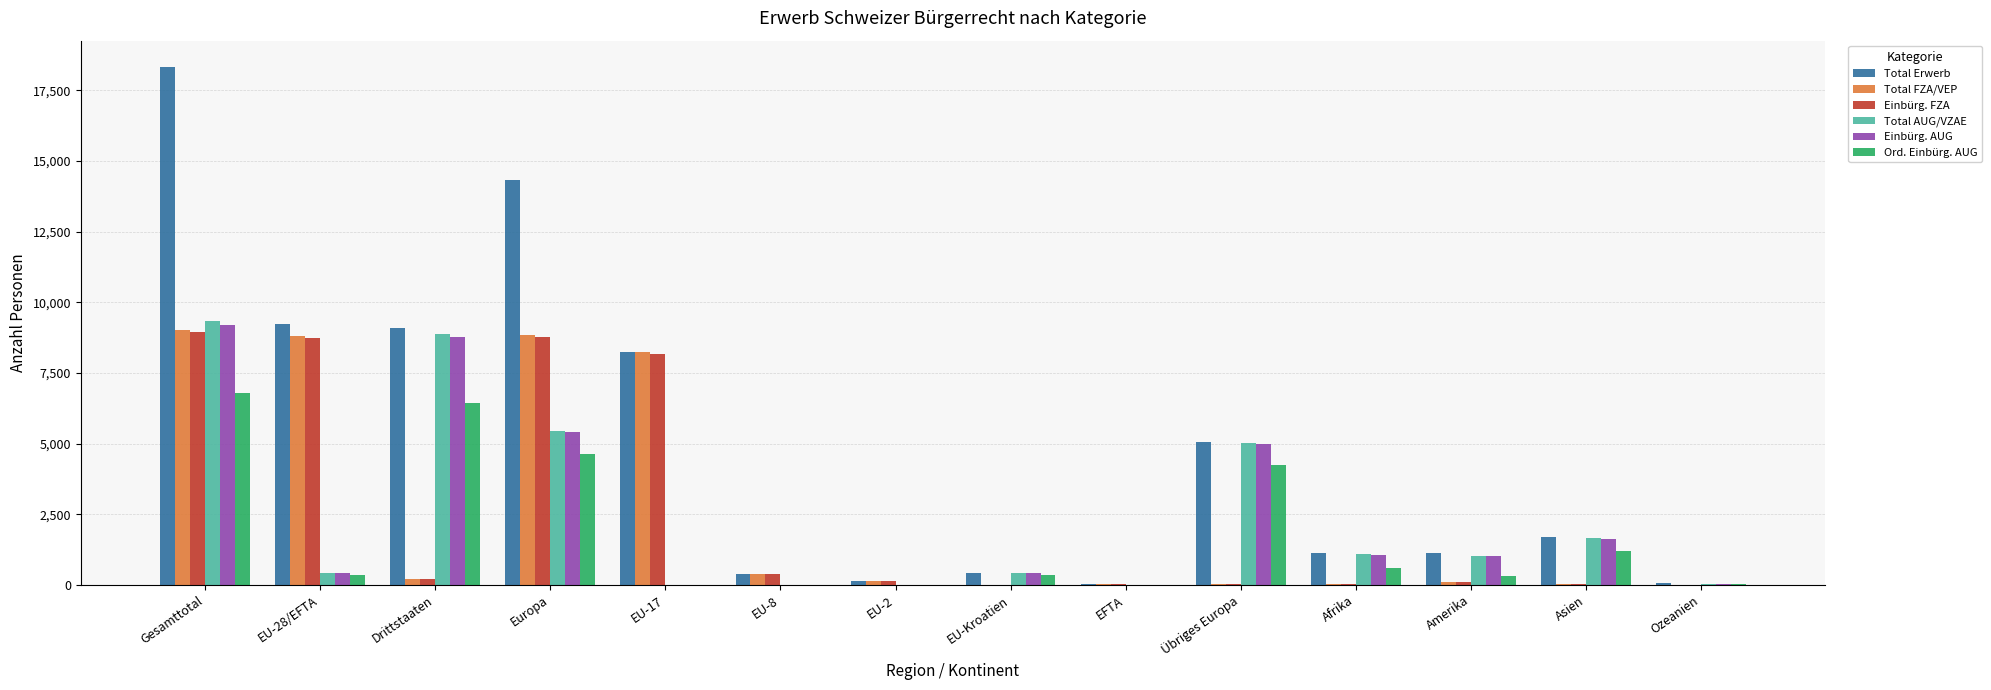

Which series has the largest total across all categories?

Total Erwerb